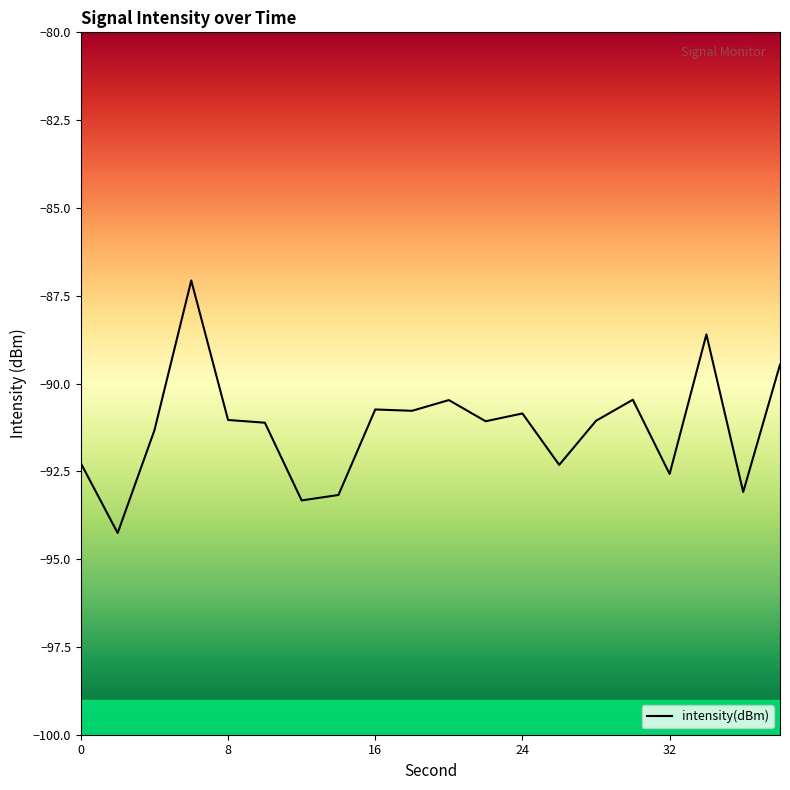

What is the smallest value displayed?

-94.3